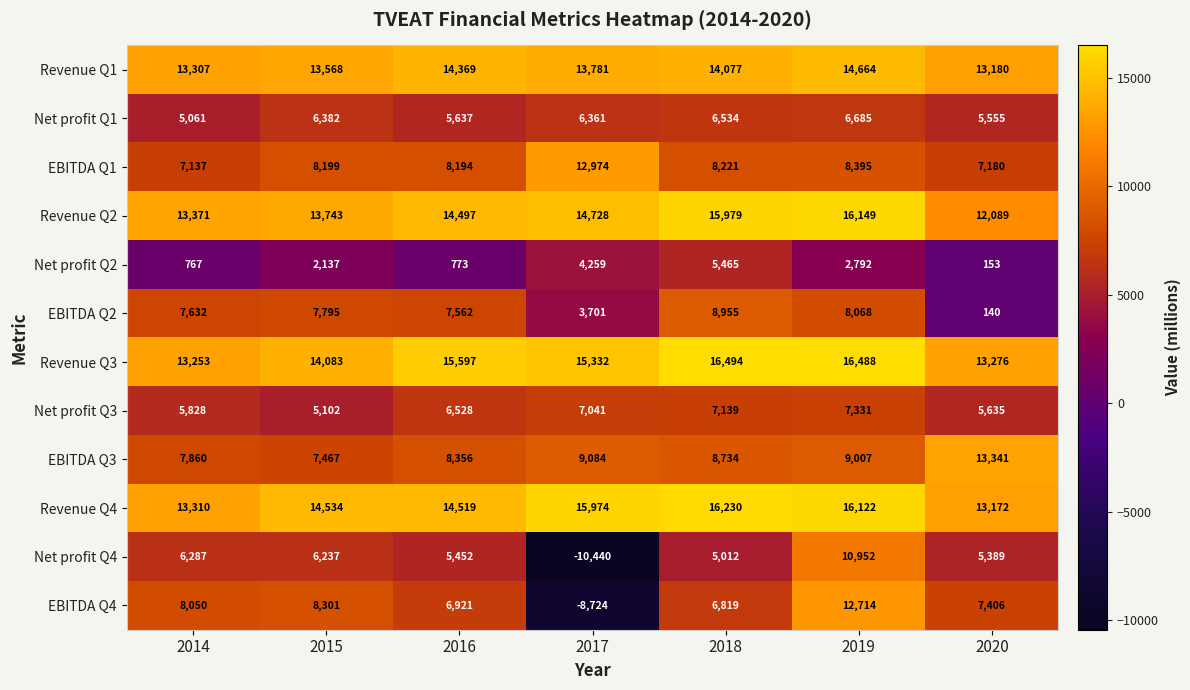

What is the difference between the Net profit Q1 values at 2016 and 2017?

724